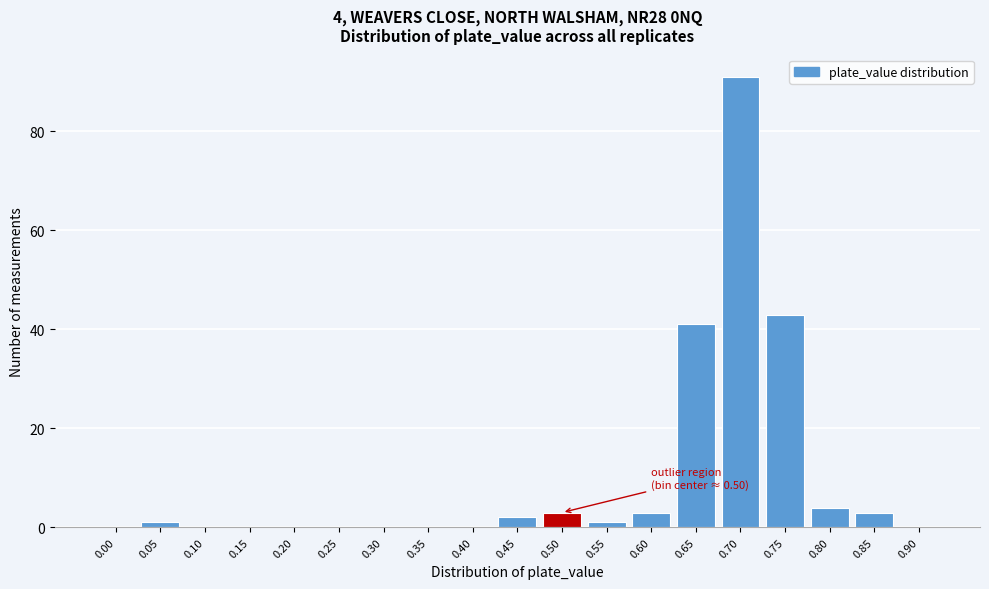

Reading left to right, list all the values displayed in this chart.

0.00=0	0.05=1	0.10=0	0.15=0	0.20=0	0.25=0	0.30=0	0.35=0	0.40=0	0.45=2	0.50=3	0.55=1	0.60=3	0.65=41	0.70=91	0.75=43	0.80=4	0.85=3	0.90=0